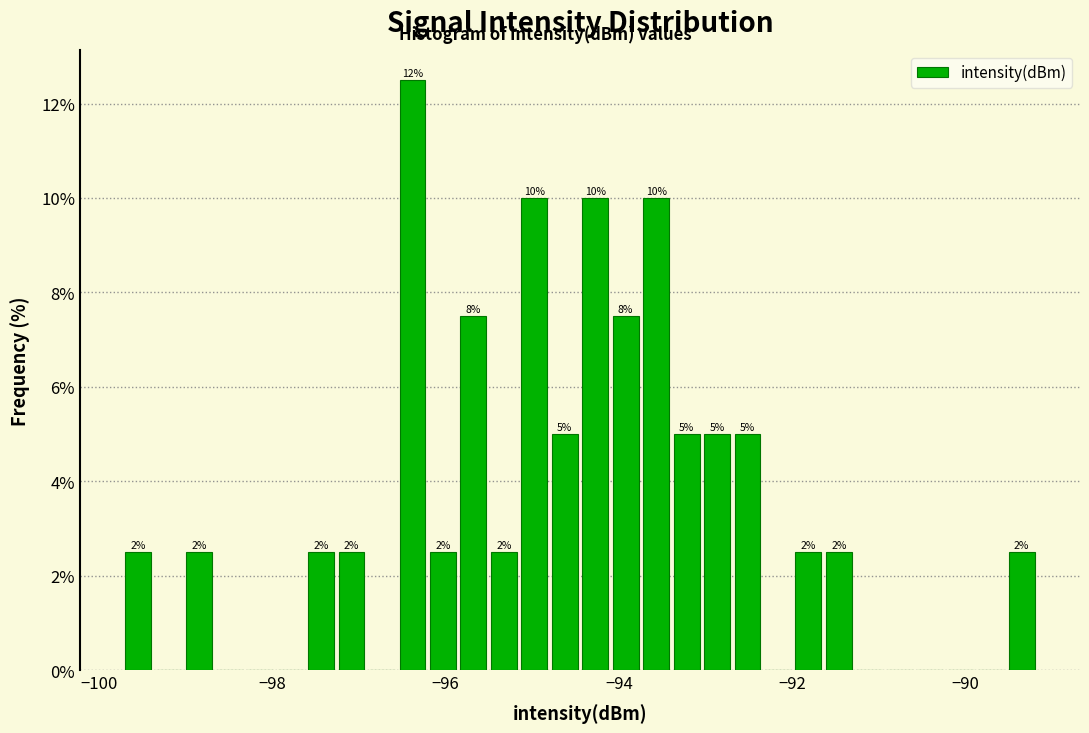

Read against the x-axis, roughly where is the centre of the tallest bar?

-96.4